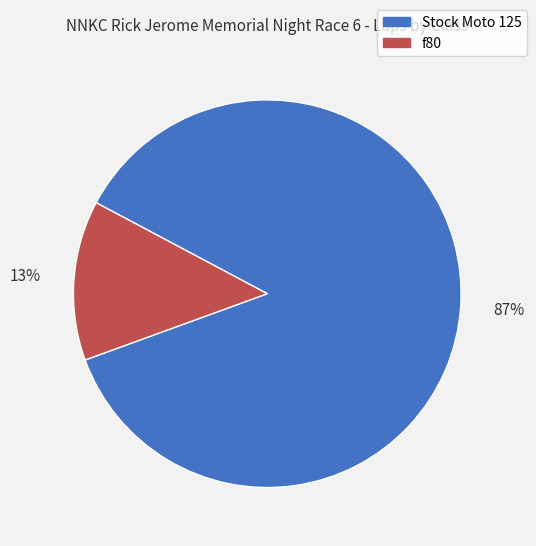

How many segments does this pie chart have?

2